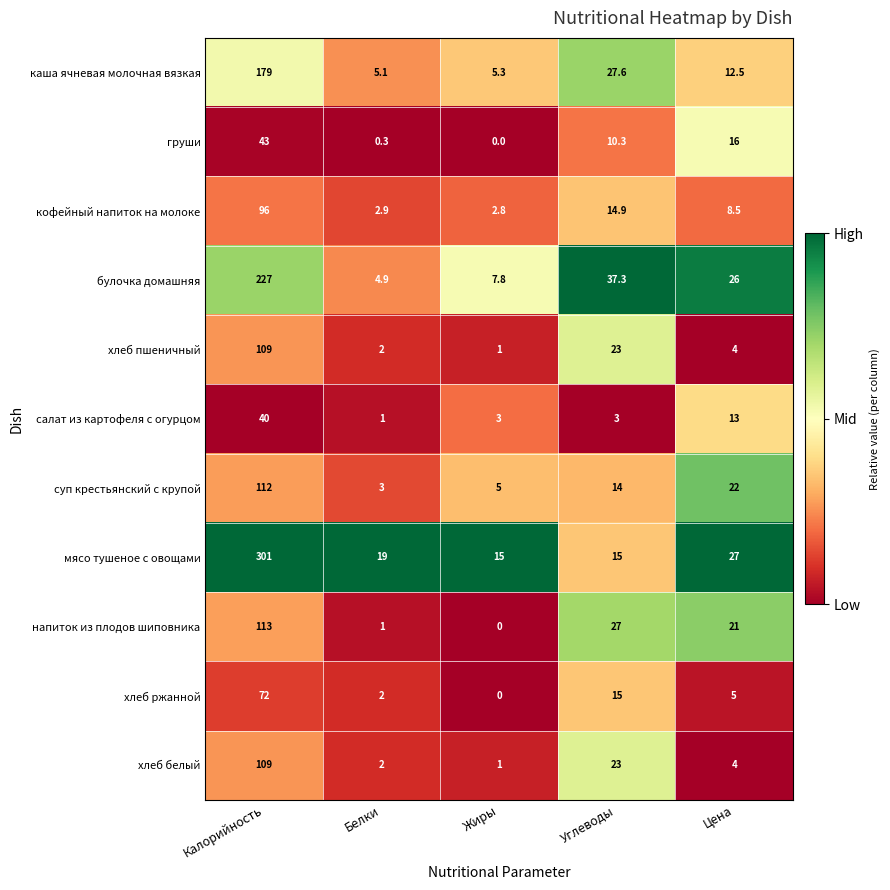

Is it true that хлеб белый equals 109.0 at Калорийность?

True